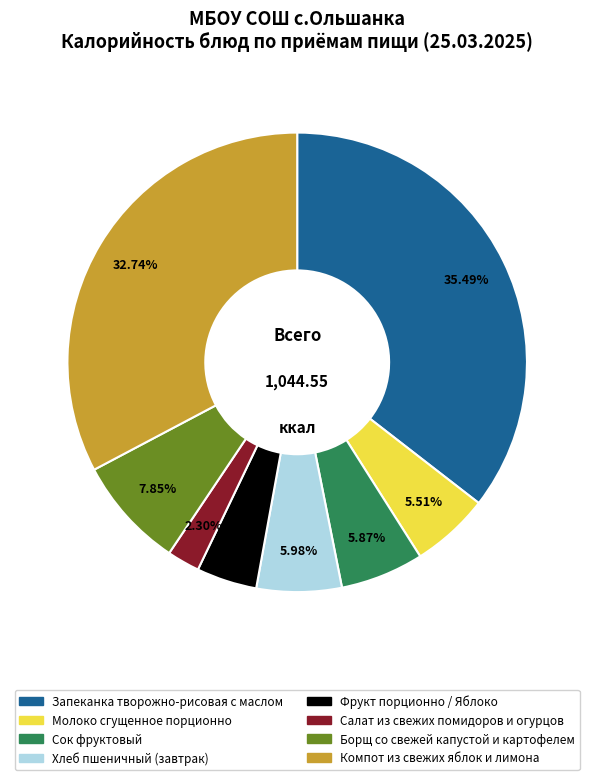

What percentage is the Молоко сгущенное порционно slice, to the nearest percent?

6%